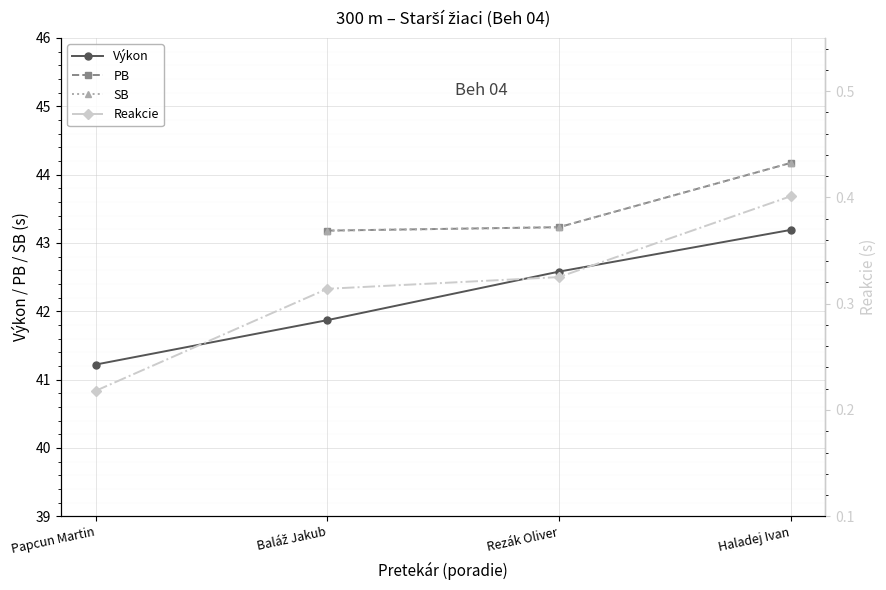

The value of SB at Rezák Oliver is 70.5. True or false?

False